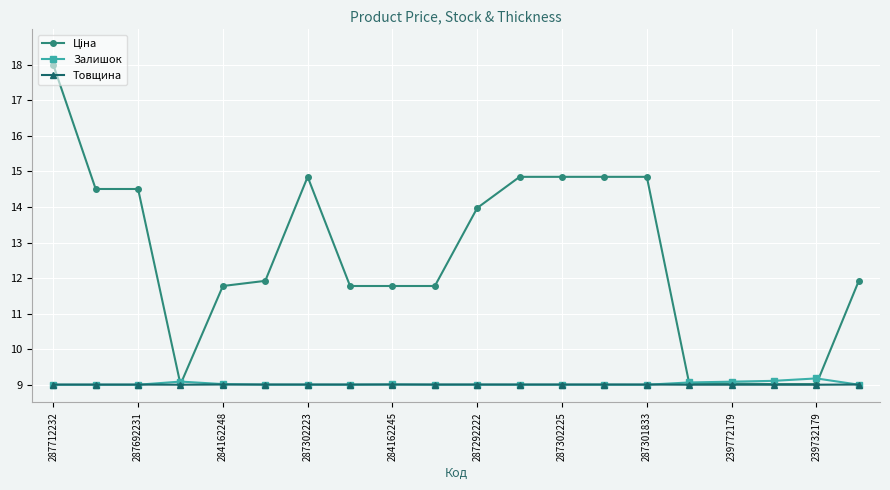

What is the maximum value for Залишок?

9.2